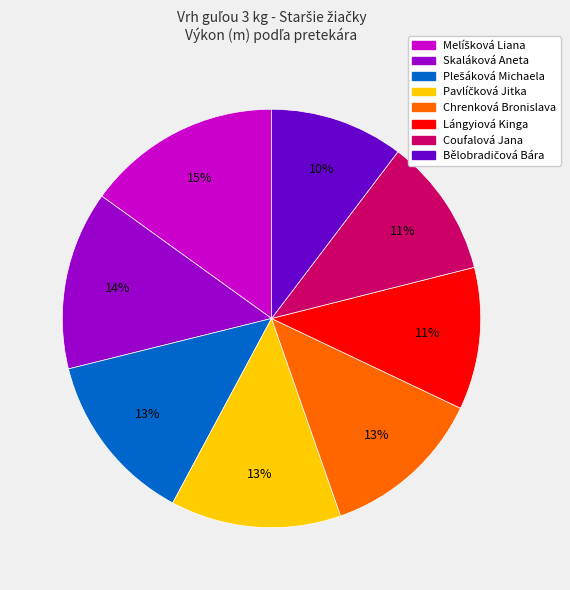

To the nearest percent, what is the difference between the largest and smallest slice percentages?

5%